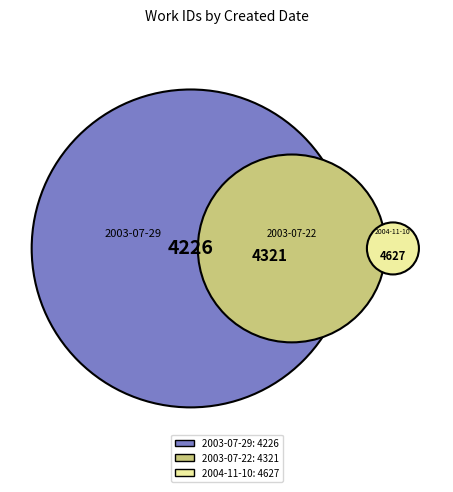

Which category has the smallest portion of the pie?

2003-07-29